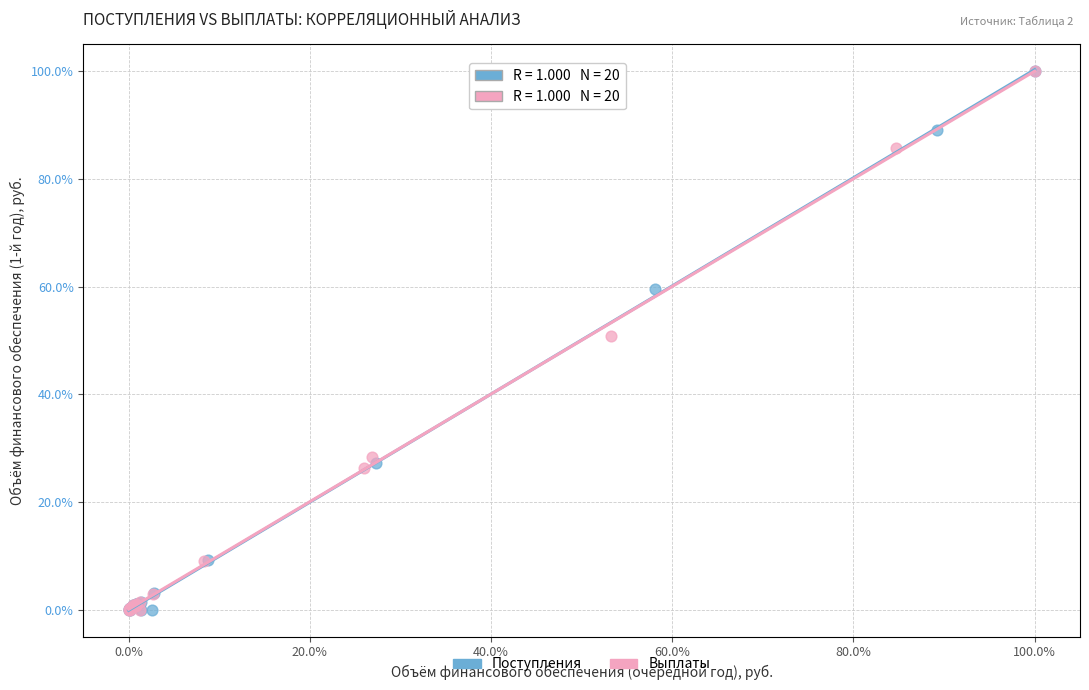

What are all the series names shown in the legend?

Поступления, Выплаты